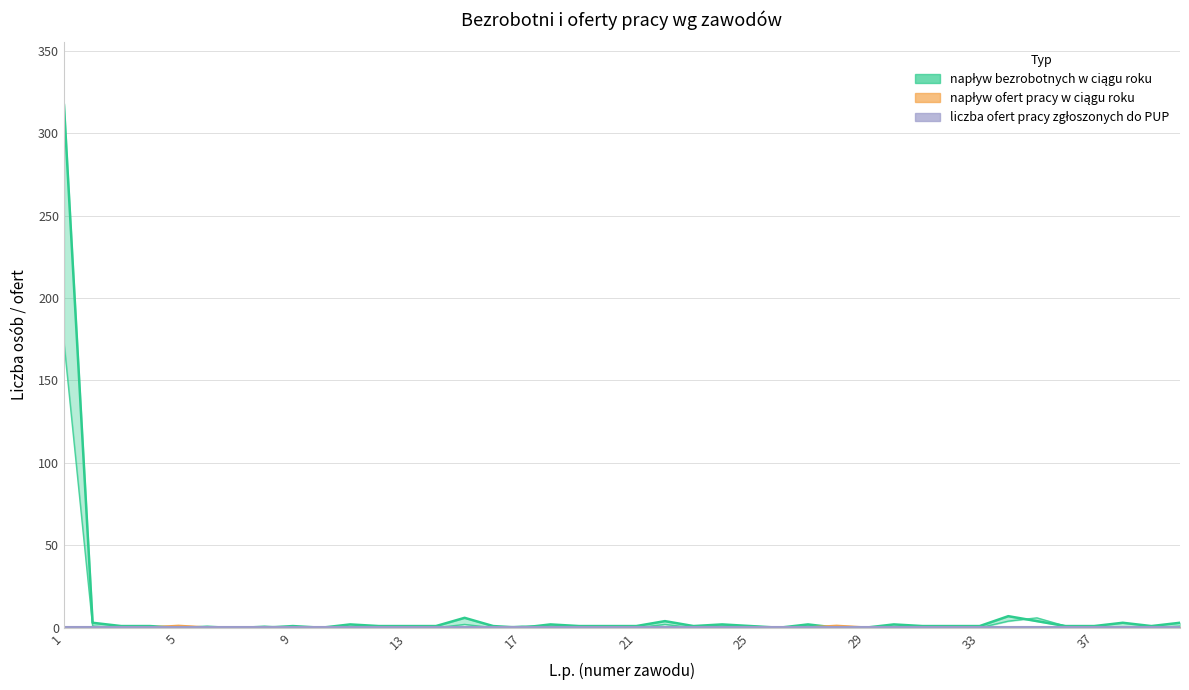

Which series has the largest range (max minus min)?

napływ bezrobotnych w ciągu roku